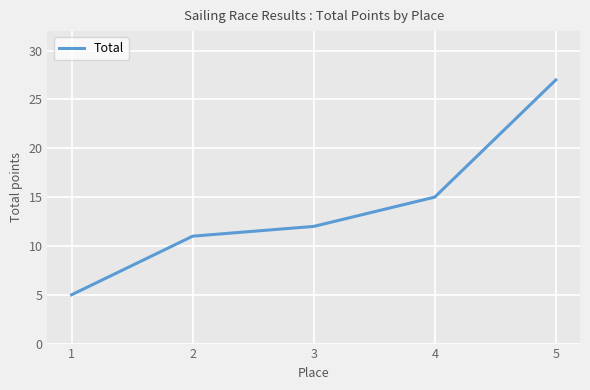

Reading left to right, what are all the values shown in this chart?

1=5	2=11	3=12	4=15	5=27